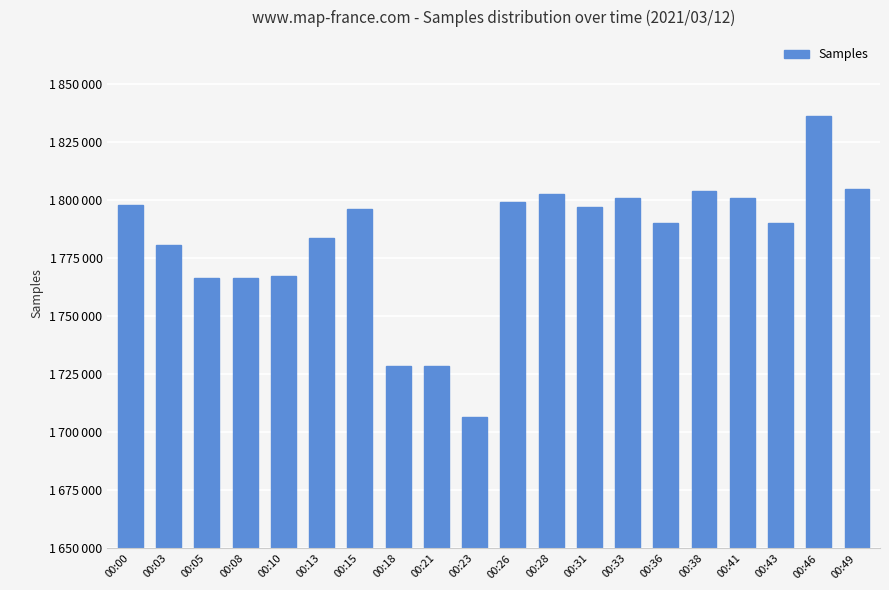

Does the chart contain any negative values?

No